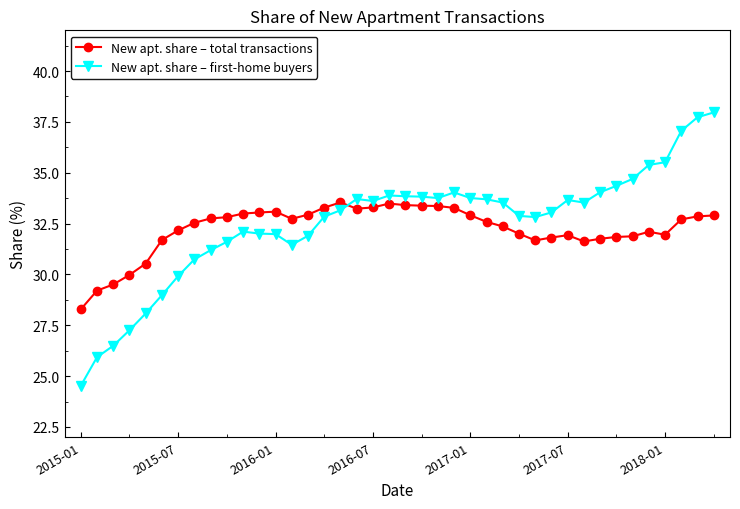

What is the value of the New apt. share – total transactions point at the 17th from the left?

33.5